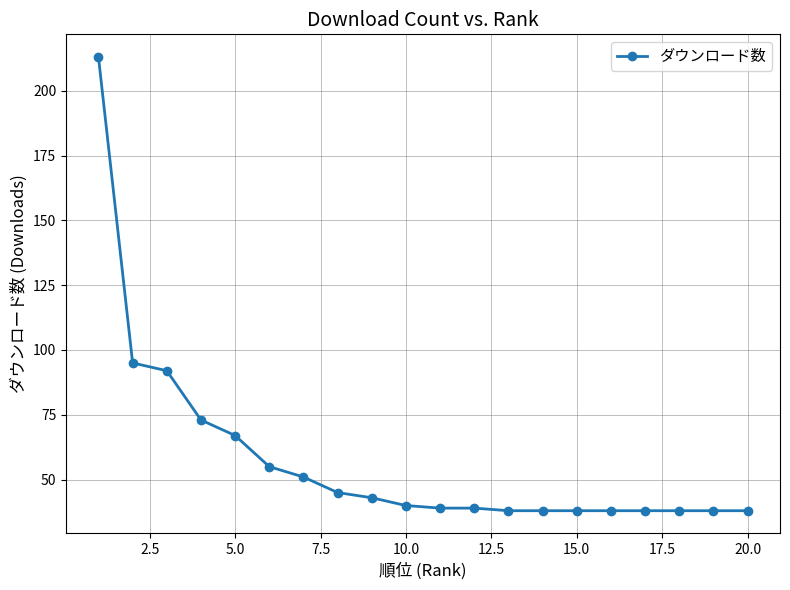

What is the greatest value displayed?

213